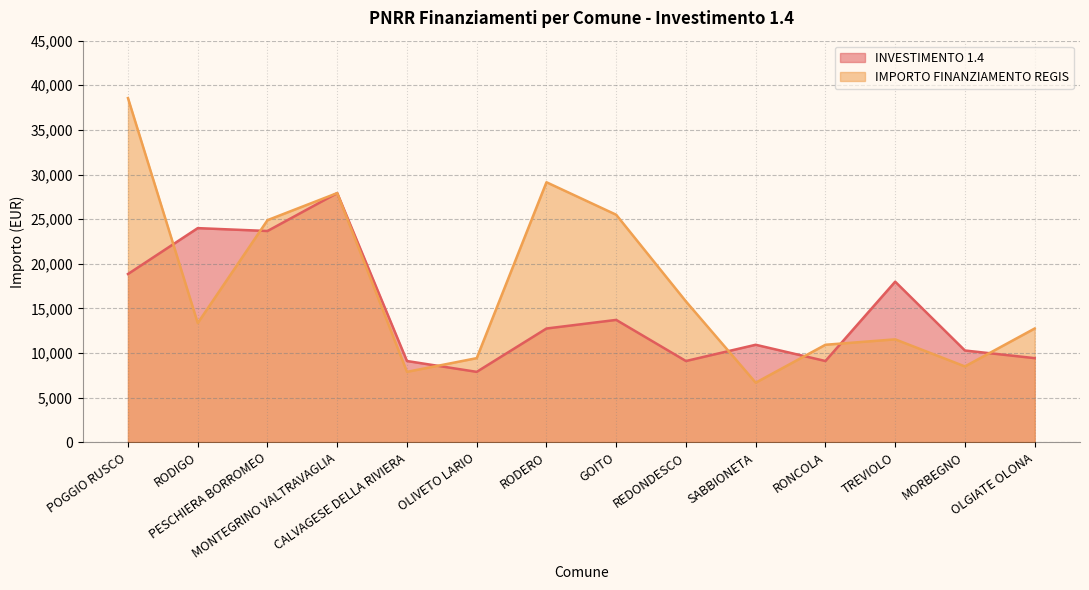

How many series are shown in this chart?

2